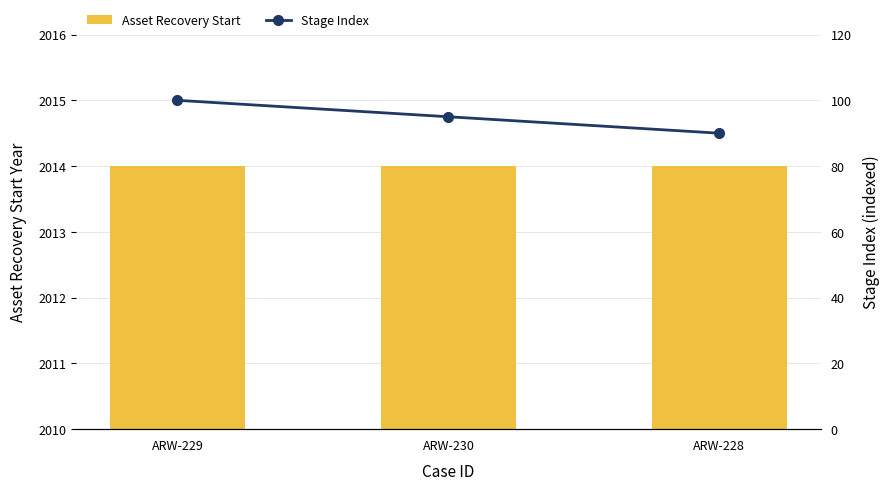

How many data points does each series have?

3